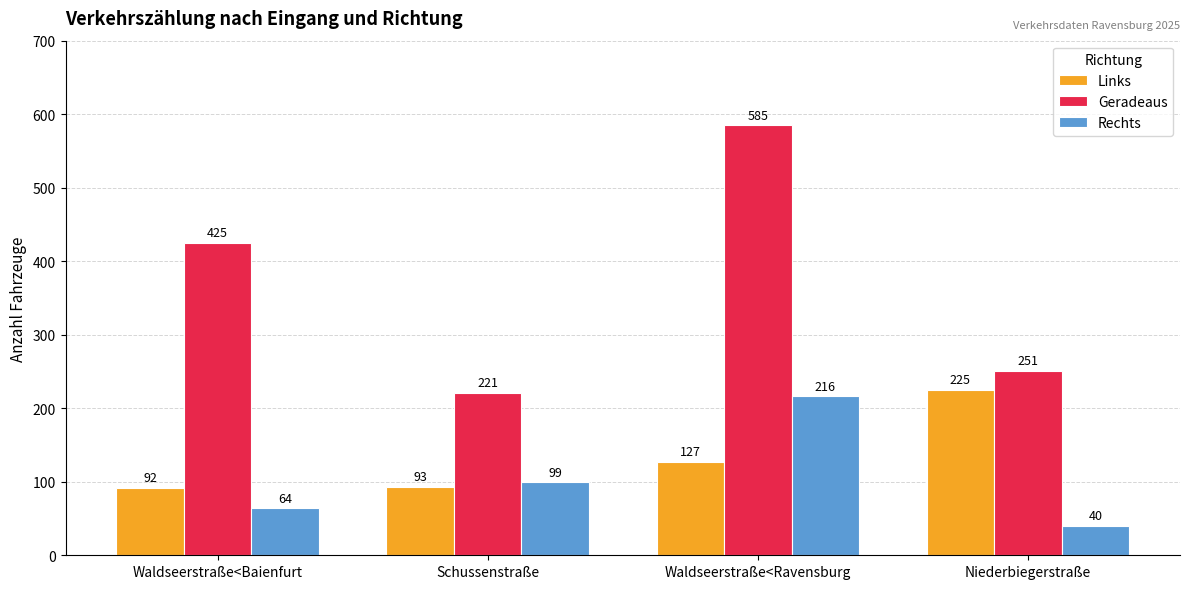

At which label is Rechts closest to 128?

Schussenstraße